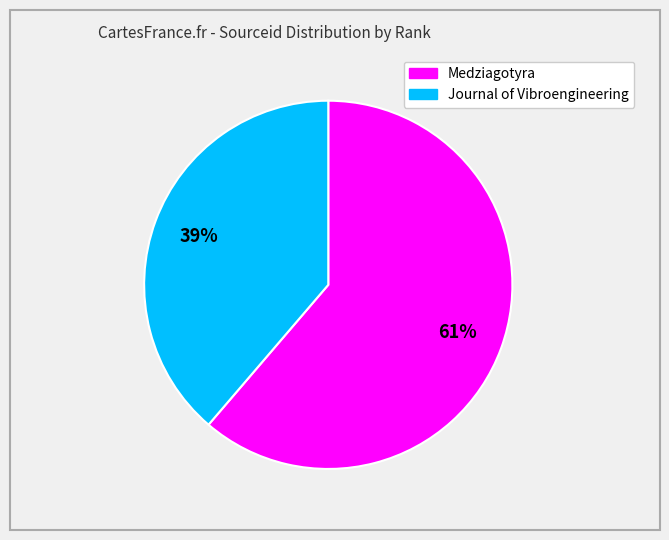

To the nearest percent, what is the average slice percentage?

50%